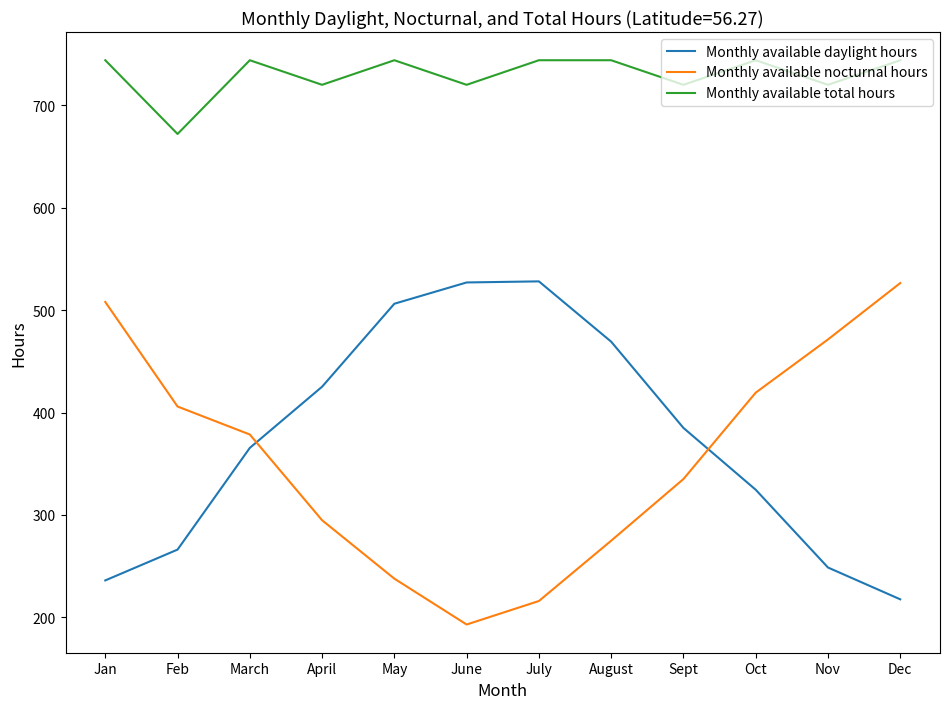

What is the spread (max minus min) of values at March?

378.5